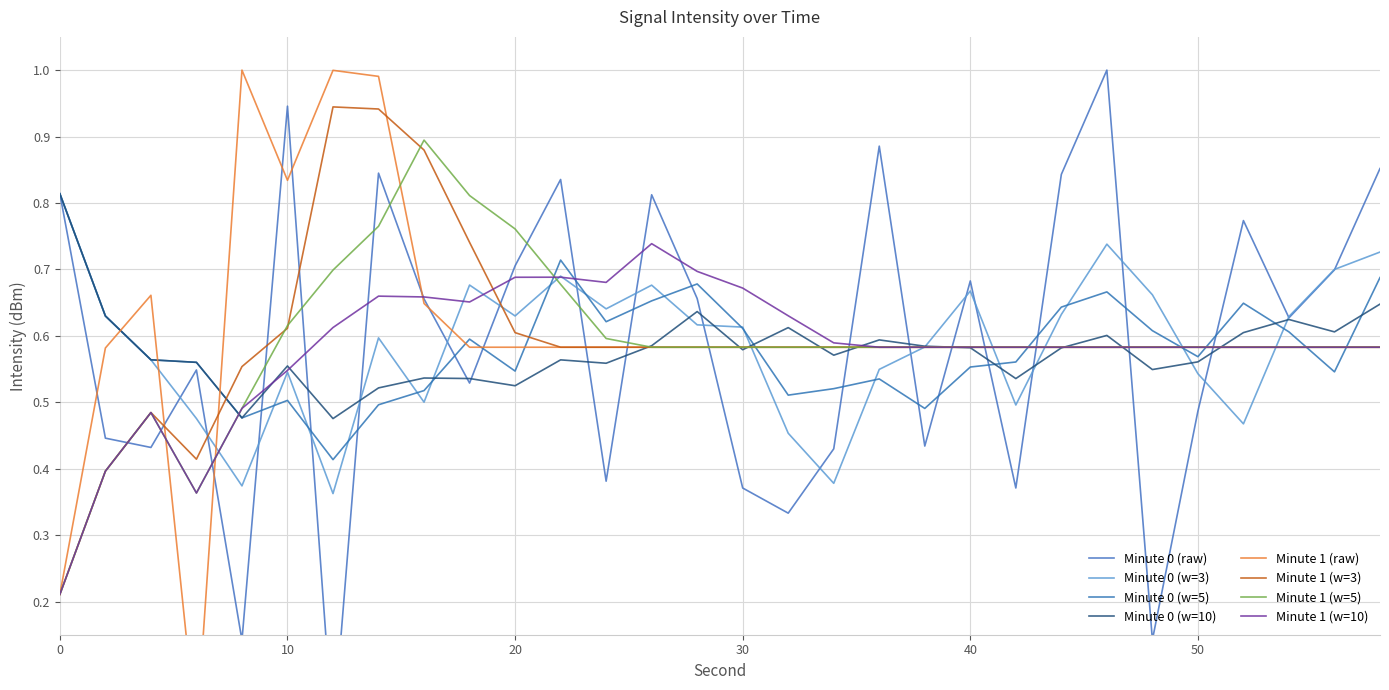

Where is the first local maximum for min0?

6